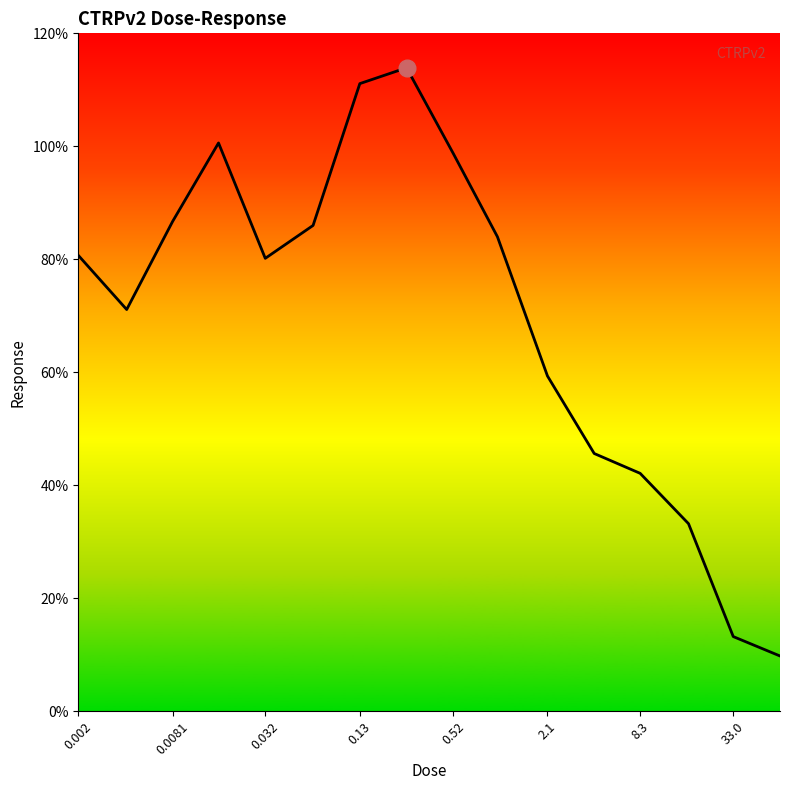

How many lines are shown in the chart?

1